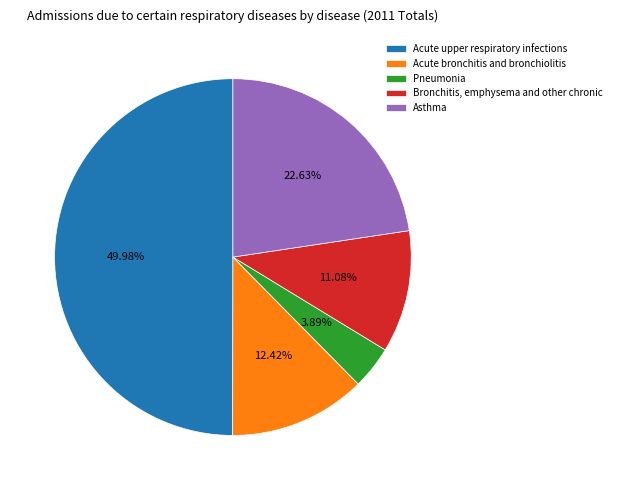

Which has a higher value, Acute bronchitis and bronchiolitis or Acute upper respiratory infections?

Acute upper respiratory infections